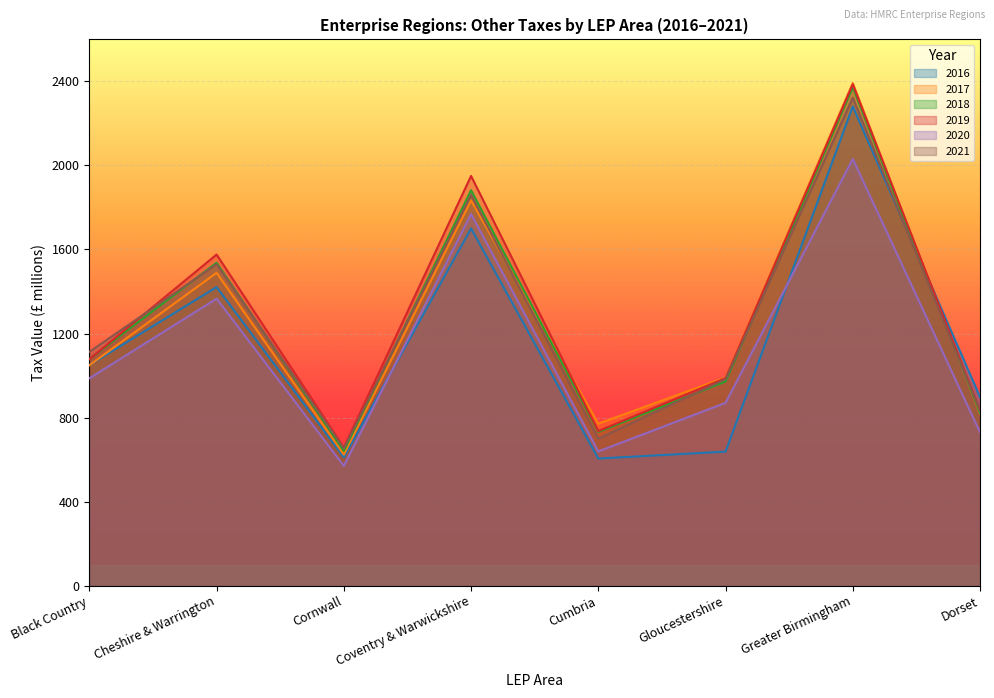

What is the difference between the 2018 values at Cheshire and Warrington and Gloucestershire?

565